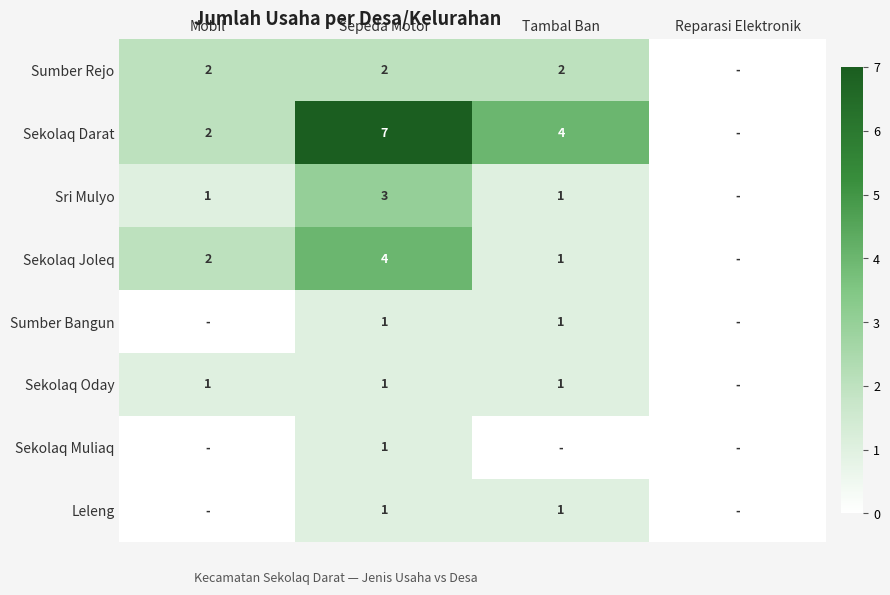

Which label corresponds to the smallest value in the chart?

Reparasi Elektronik